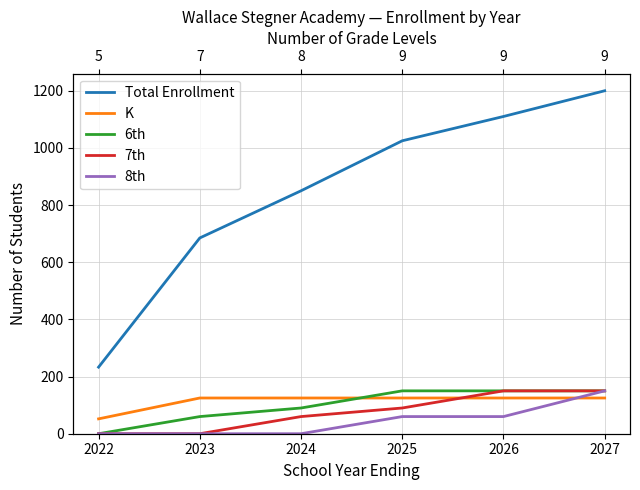

Is this an area chart (filled region under the line)?

No